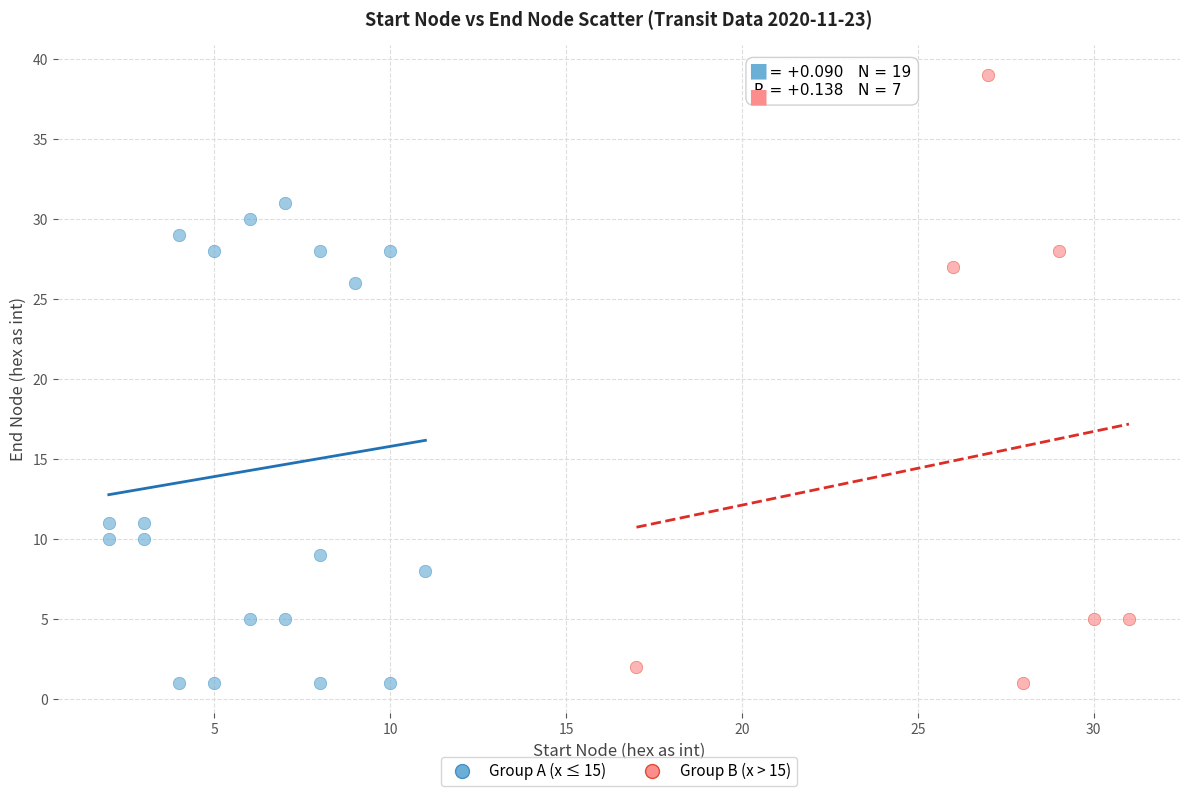

Which series has the largest Y range (max minus min)?

Group B (x > 15)